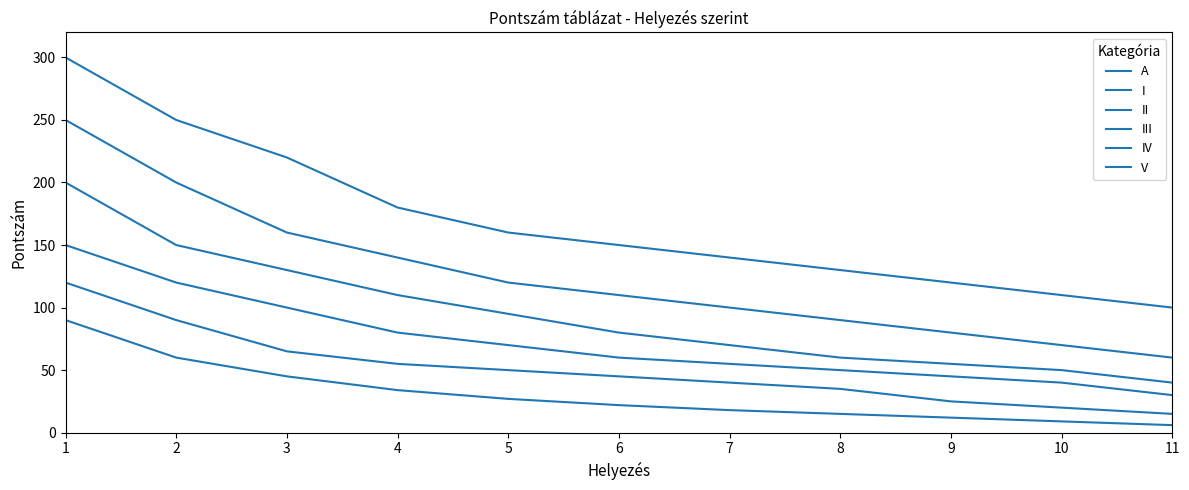

Reading right to left, list all the values displayed in this chart.

A: 11=100	10=110	9=120	8=130	7=140	6=150	5=160	4=180	3=220	2=250	1=300
I: 11=60	10=70	9=80	8=90	7=100	6=110	5=120	4=140	3=160	2=200	1=250
II: 11=40	10=50	9=55	8=60	7=70	6=80	5=95	4=110	3=130	2=150	1=200
III: 11=30	10=40	9=45	8=50	7=55	6=60	5=70	4=80	3=100	2=120	1=150
IV: 11=15	10=20	9=25	8=35	7=40	6=45	5=50	4=55	3=65	2=90	1=120
V: 11=6	10=9	9=12	8=15	7=18	6=22	5=27	4=34	3=45	2=60	1=90